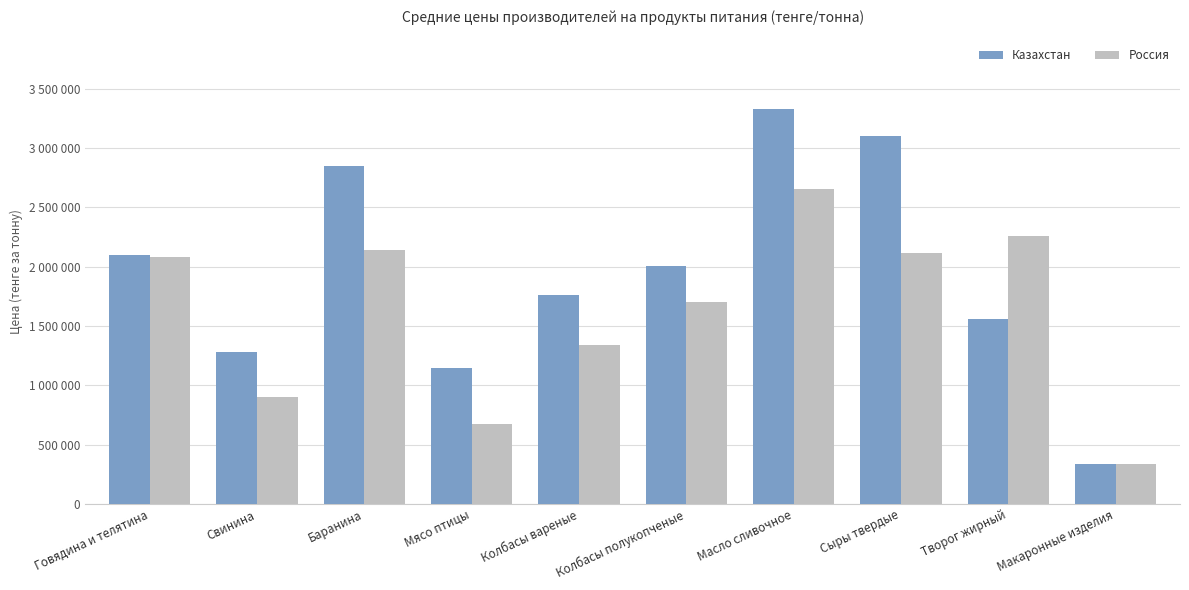

Which category has the lowest value in the Россия series?

Макаронные изделия